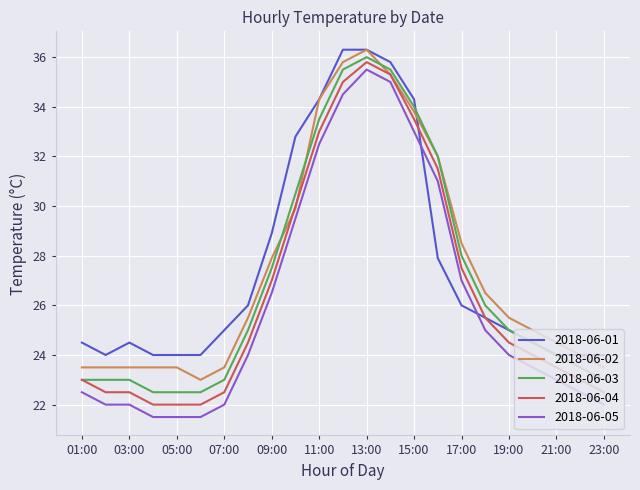

What is the smallest value displayed?

21.5